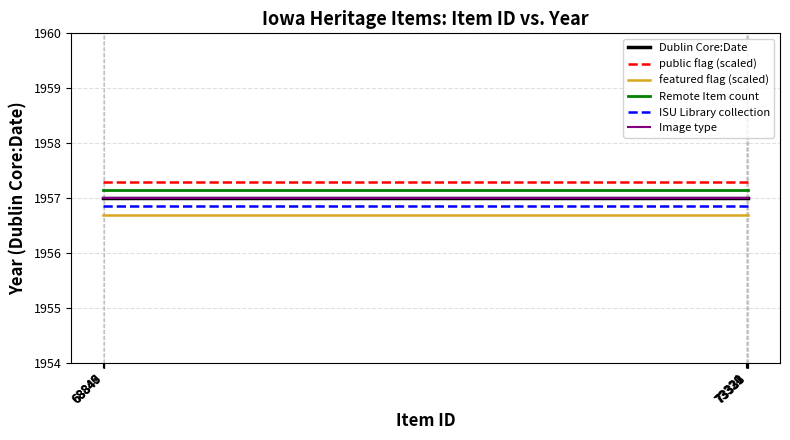

True or false: featured flag (scaled) and public flag (scaled) cross at least once.

False